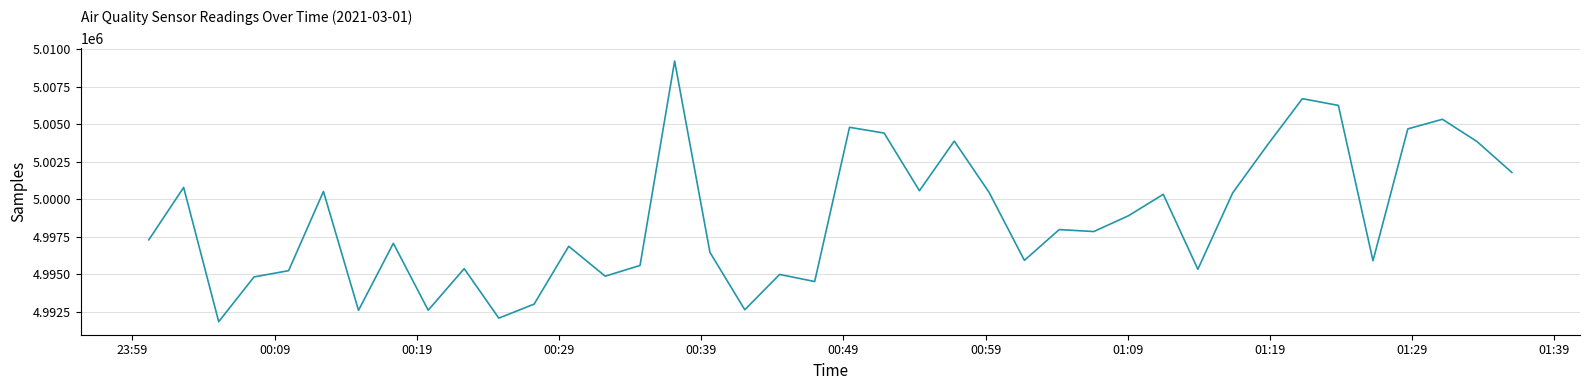

What is the difference between the maximum and minimum values?

17393